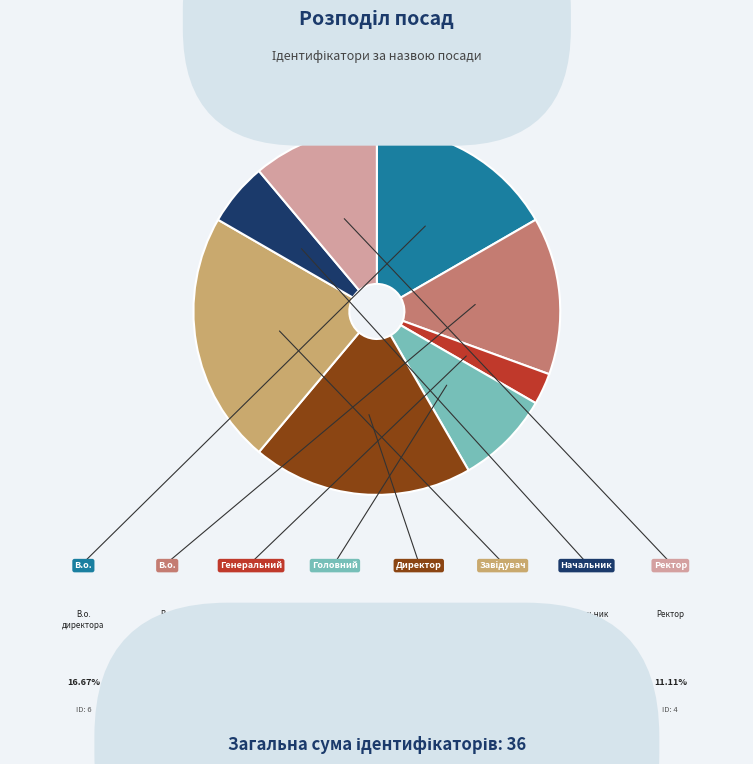

What is the smallest slice in the pie chart?

Генеральний директор